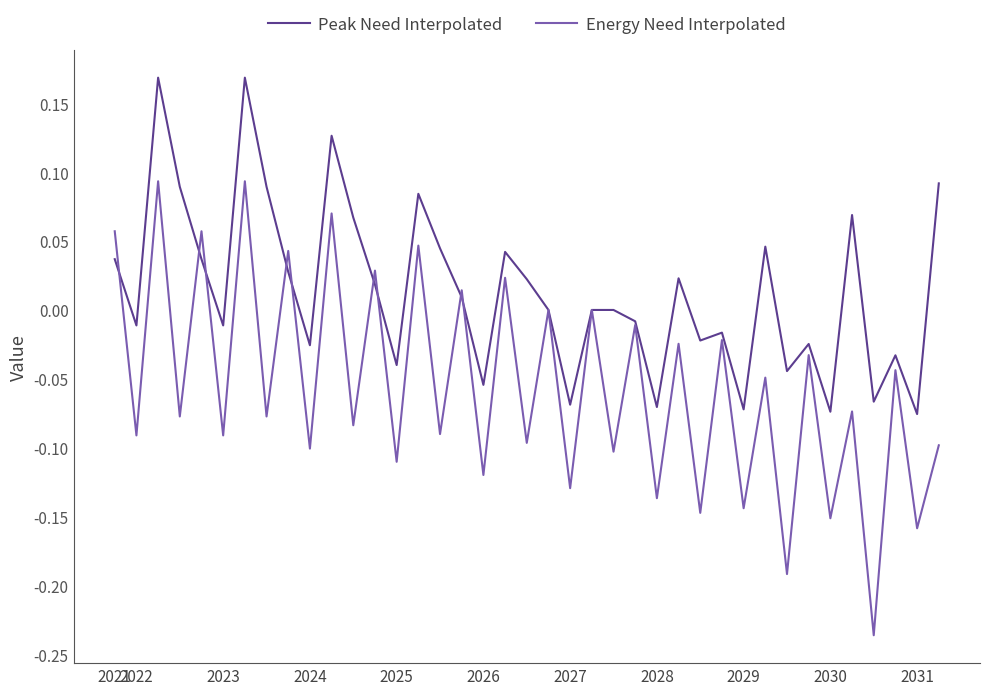

Which series has the largest range (max minus min)?

Energy Need Interpolated